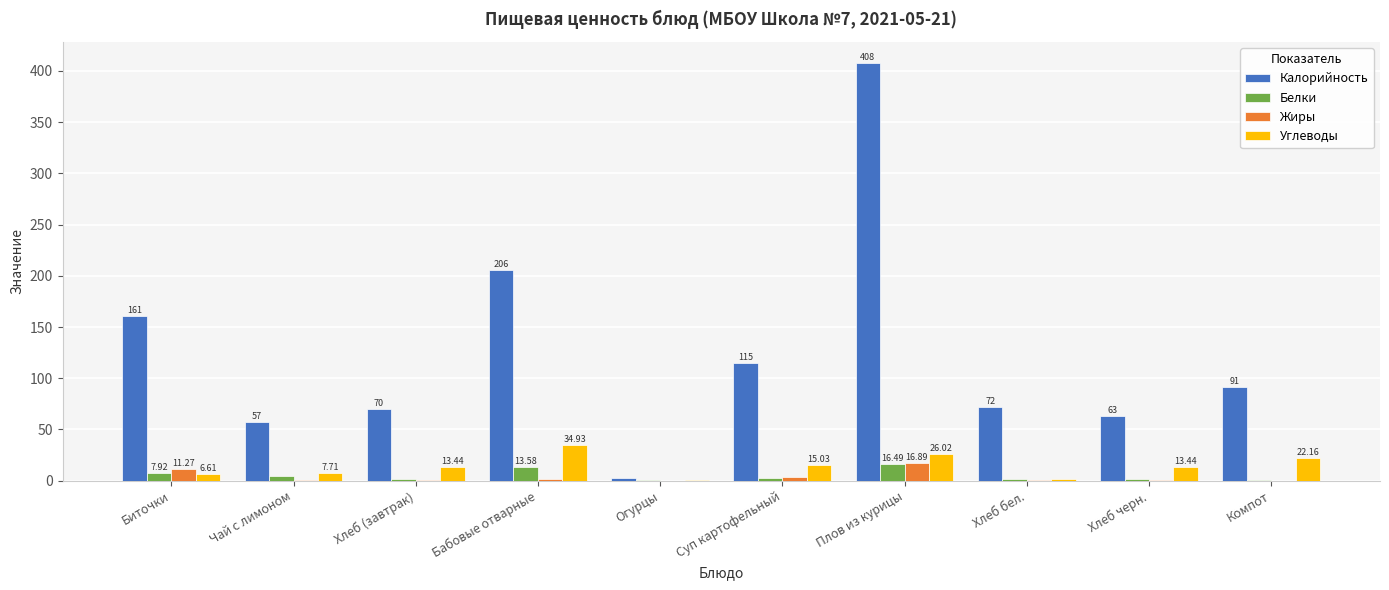

Which series changed the most between Плов из курицы and Компот?

Калорийность